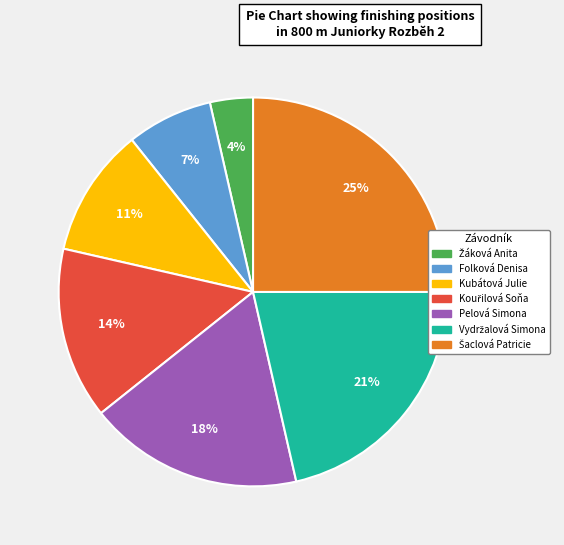

The Folková Denisa slice represents 18% of the pie. True or false?

False